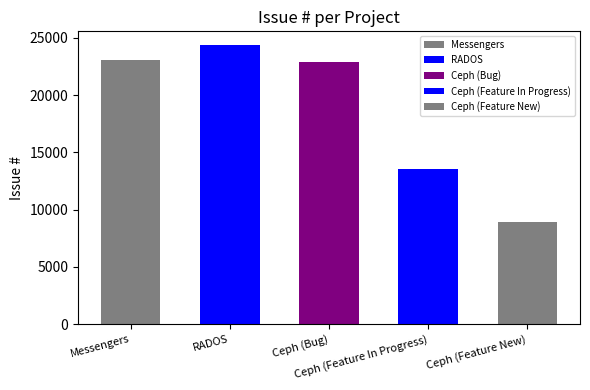

The chart shows a value of 29898 at Ceph. True or false?

False